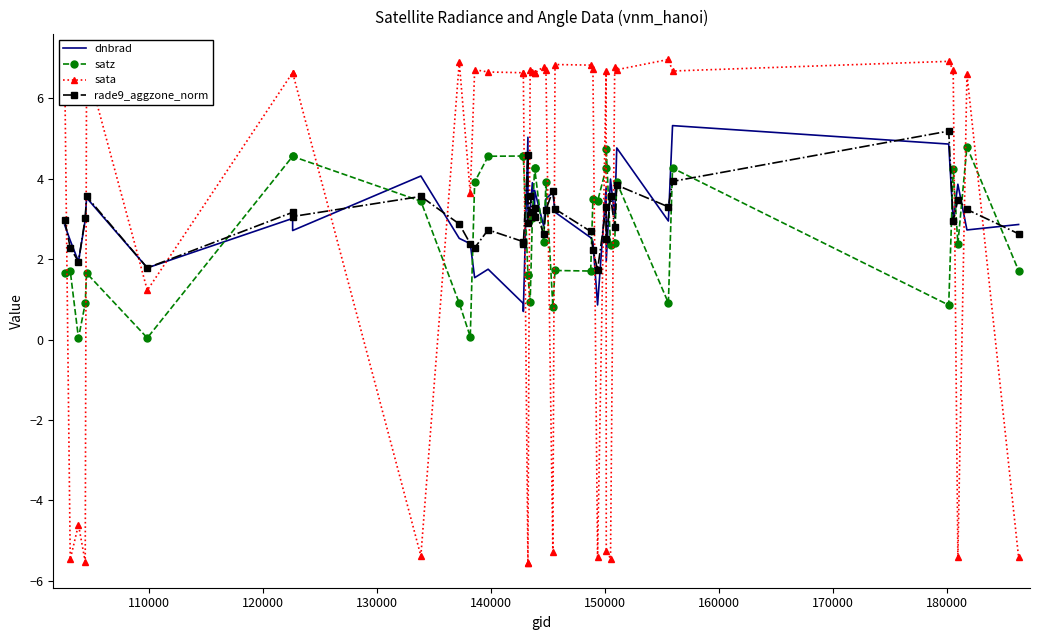

Which series has the largest total across all categories?

rade9_aggzone_norm